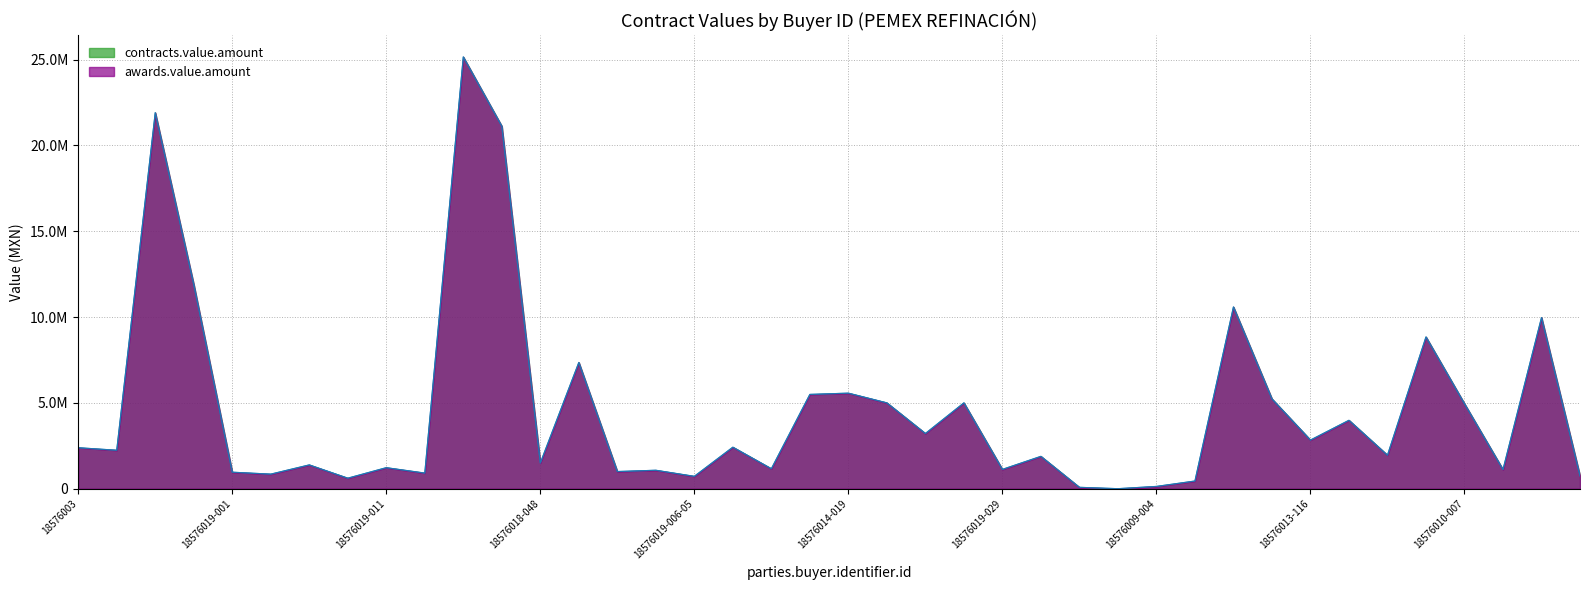

Reading left to right, transcribe all the data shown in this chart.

awards.value.amount: 18576003=2385600.0	18576005=2239272.0	18576018-008=21903684.0	18576018-012=11901428.5	18576019-001=960525.2	18576019-005-05=847284.4	18576019-010=1385122.8	18576019-021=611547.6	18576019-011=1223806.6	18576014-107=909100.0	18576018-010=25151420.0	18576018-024=21117116.6	18576018-048=1495801.4	18576019-003=7353333.2	18576019-005-06=998436.8	18576019-005-07=1073394.0	18576019-006-05=719861.1	18576019-006-07=2417933.1	18576019-019=1162017.2	18576014-012=5492025.2	18576014-019=5565496.8	18576014-020=4999998.0	18576014-042=3213845.1	18576014-043=4999152.7	18576019-029=1123681.7	18576019-031=1883757.8	18576019-037=79236.1	18576007-294=285.0	18576009-004=131654.5	18576009-003=446250.0	18576008-021=10585957.9	18576007-095=5231360.0	18576013-116=2831482.9	18576013-117=3984612.4	18576013-118=1950281.1	18576013-530=8839065.6	18576010-007=4948216.0	18576010-047=1114482.5	18576010-039=9967335.2	18576102-002=745422.6
contracts.value.amount: 18576003=2385600.0	18576005=2239272.0	18576018-008=21903684.0	18576018-012=11901428.5	18576019-001=960525.2	18576019-005-05=847284.4	18576019-010=1385122.8	18576019-021=611547.6	18576019-011=1223806.6	18576014-107=909100.0	18576018-010=25151420.0	18576018-024=21117116.6	18576018-048=1495801.4	18576019-003=7353333.2	18576019-005-06=998436.8	18576019-005-07=1073394.0	18576019-006-05=719861.1	18576019-006-07=2417933.1	18576019-019=1162017.2	18576014-012=5492025.2	18576014-019=5565496.8	18576014-020=4999998.0	18576014-042=3213845.1	18576014-043=4999152.7	18576019-029=1123681.7	18576019-031=1883757.8	18576019-037=79236.1	18576007-294=285.0	18576009-004=131654.5	18576009-003=446250.0	18576008-021=10585957.9	18576007-095=5231360.0	18576013-116=2831482.9	18576013-117=3984612.4	18576013-118=1950281.1	18576013-530=8839065.6	18576010-007=4948216.0	18576010-047=1114482.5	18576010-039=9967335.2	18576102-002=745422.6